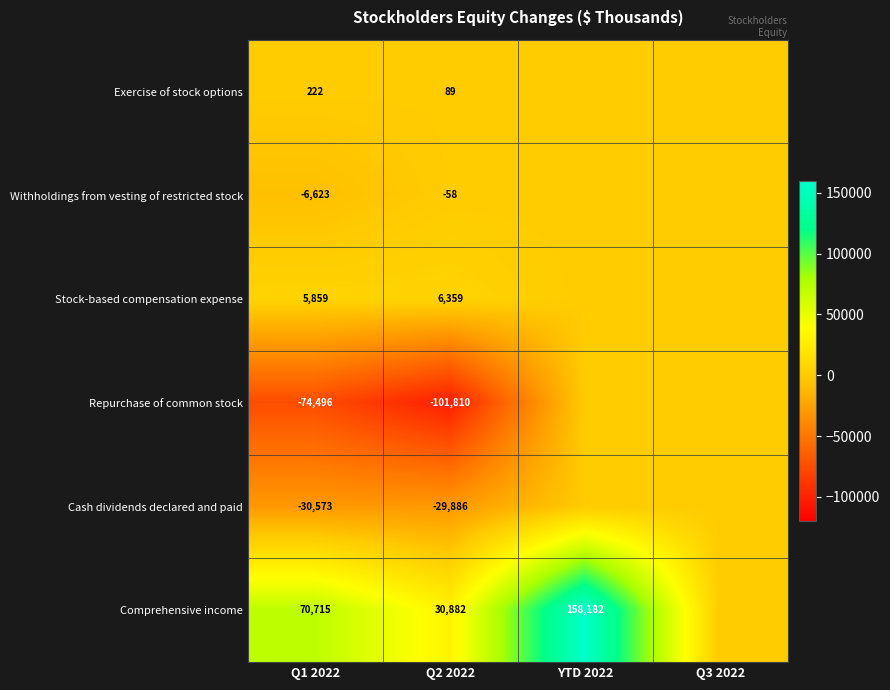

The value of Comprehensive income at Q2 2022 is 9470. True or false?

False